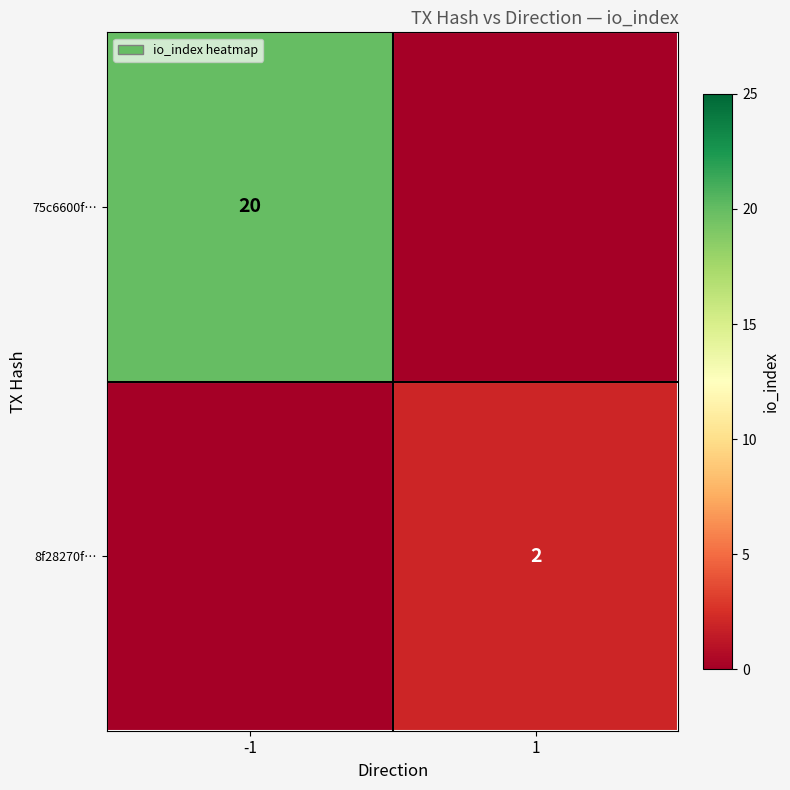

Which category has the lowest value across all series?

1